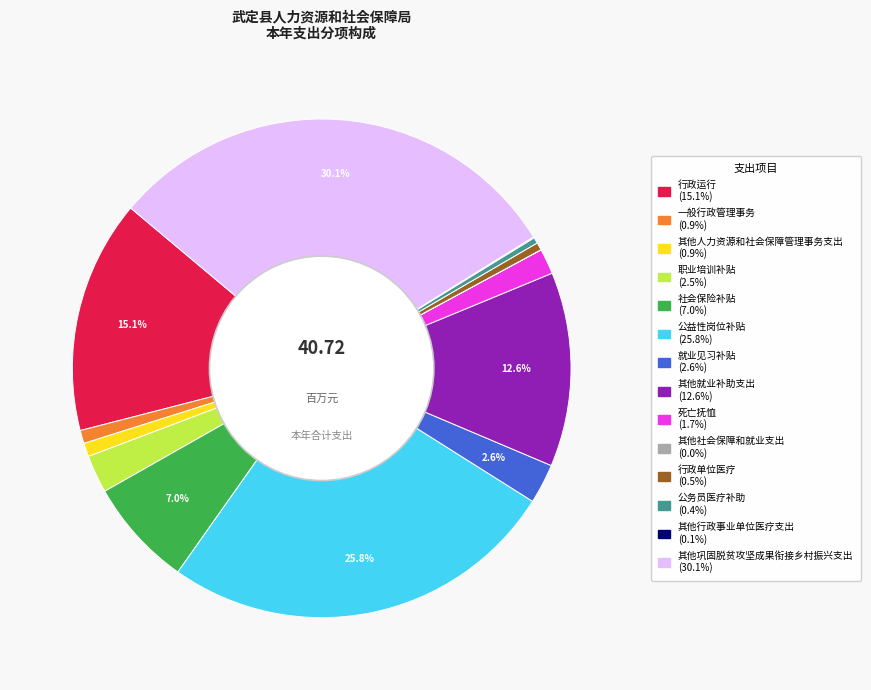

To the nearest percent, what is the average slice percentage?

7%